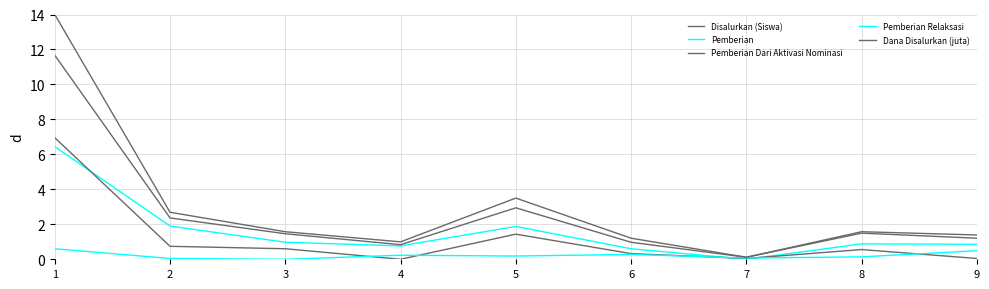

Which label corresponds to the smallest value in the chart?

7